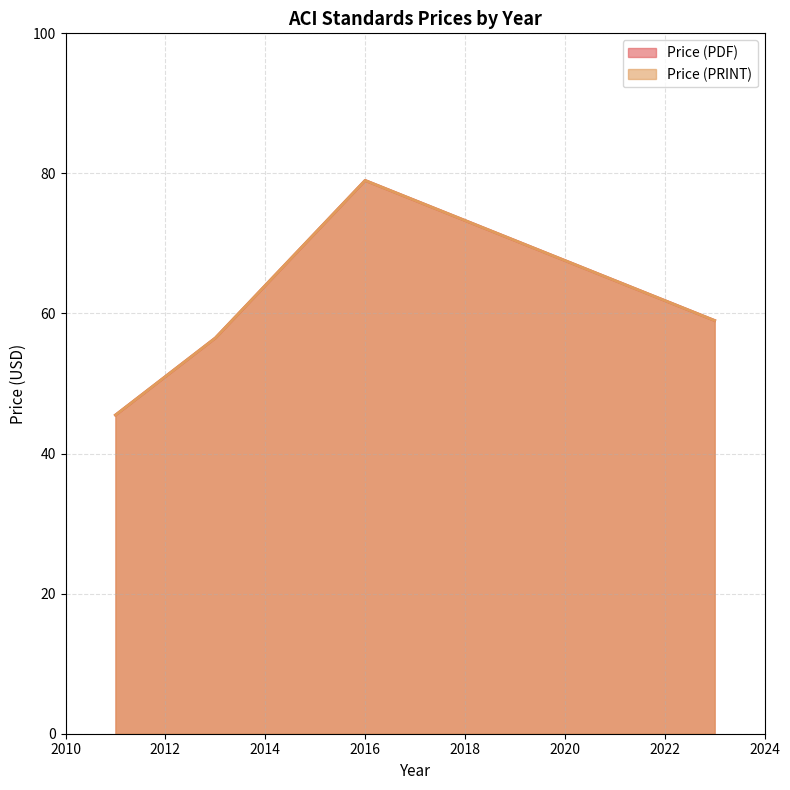

At which category does Price (PRINT) reach its first local peak?

2016